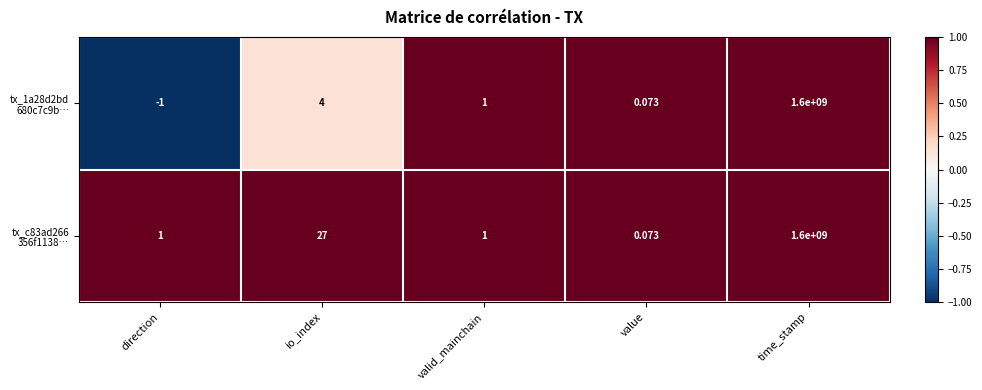

Which category has the highest value across all series?

time_stamp